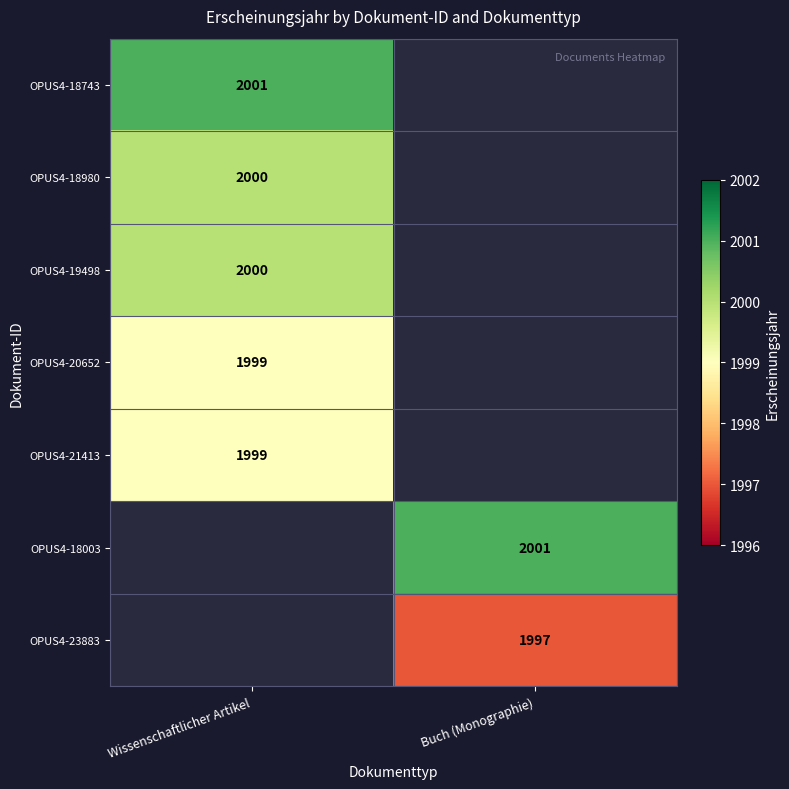

The value of OPUS4-21413 at Wissenschaftlicher Artikel is 1999. True or false?

True